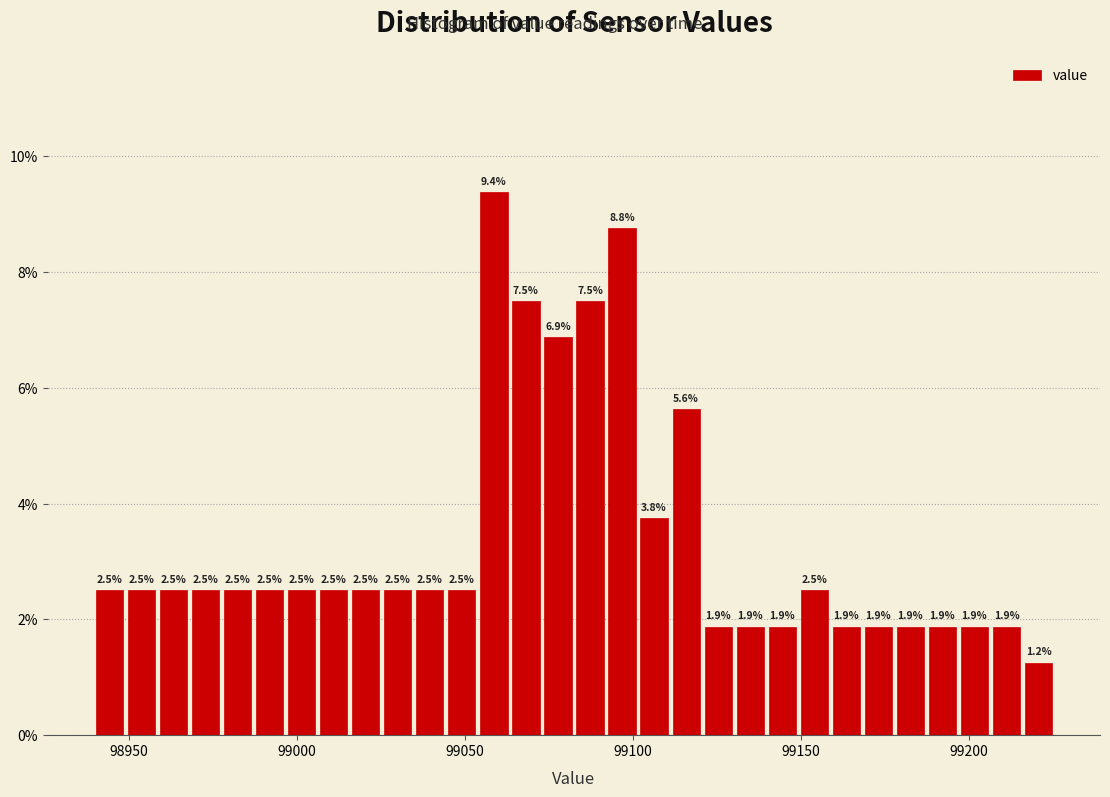

Read against the x-axis, roughly where is the centre of the tallest bar?

99060